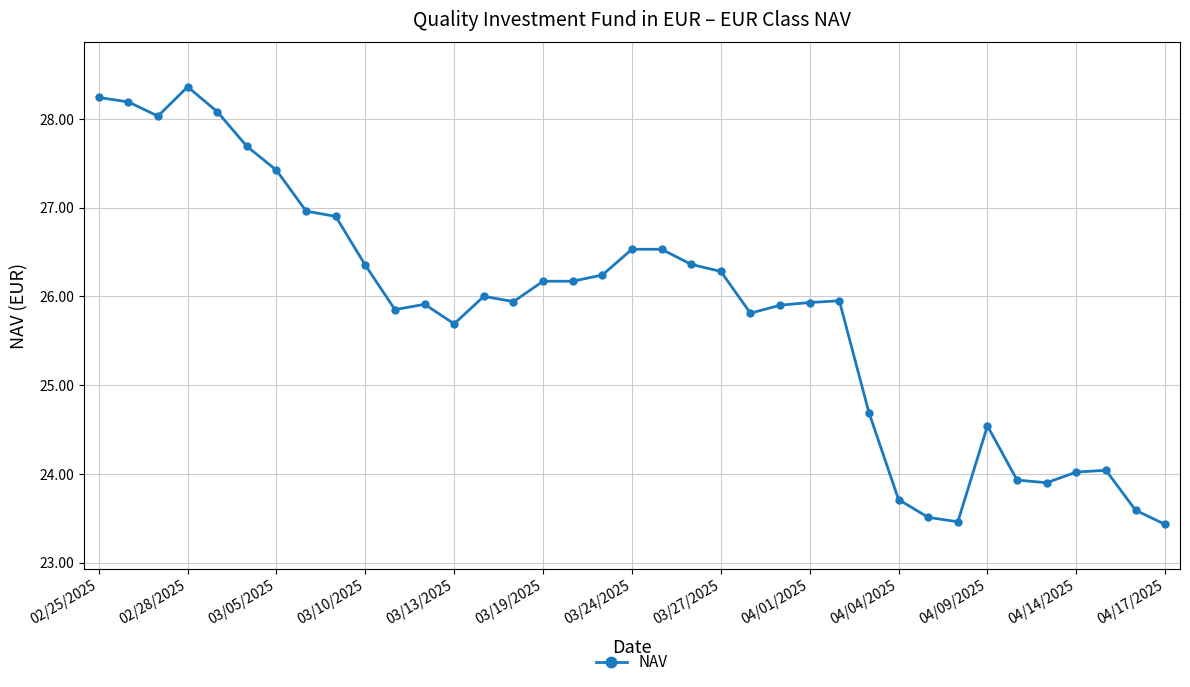

What is the sum of all values?

956.3